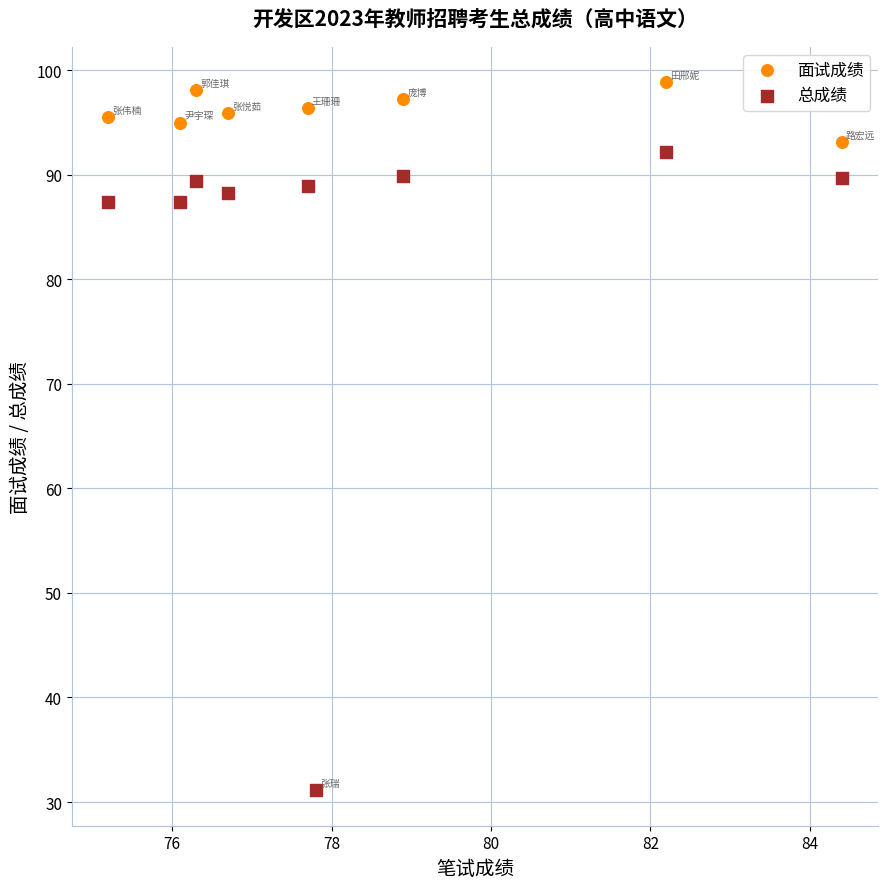

Which series has the largest Y range (max minus min)?

面试成绩